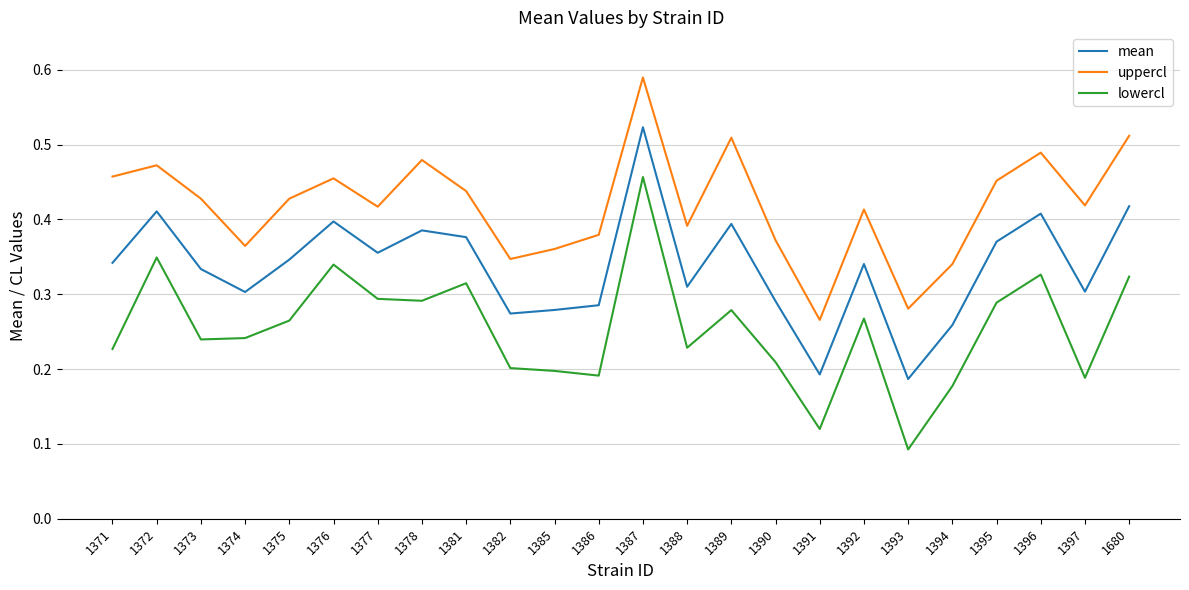

How many lines are shown in the chart?

3